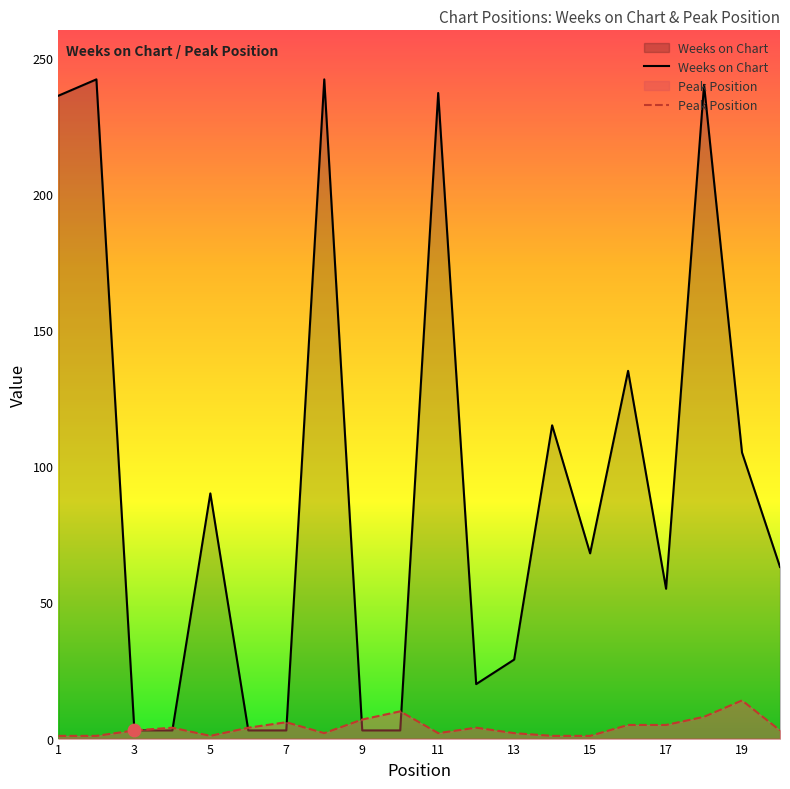

Which series reaches the maximum Y coordinate?

Weeks on Chart